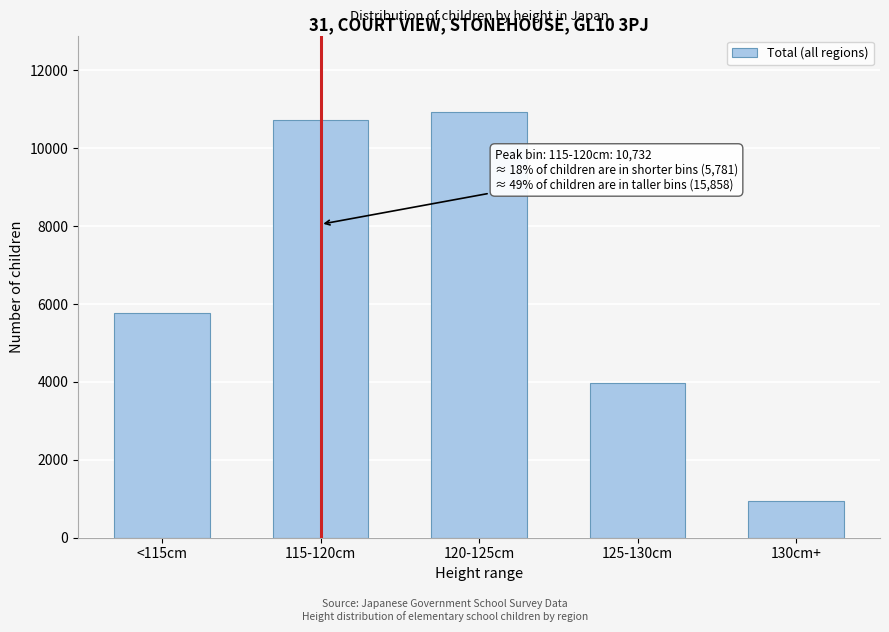

Reading left to right, extract all data points from this chart.

5781	10732	10929	3984	945